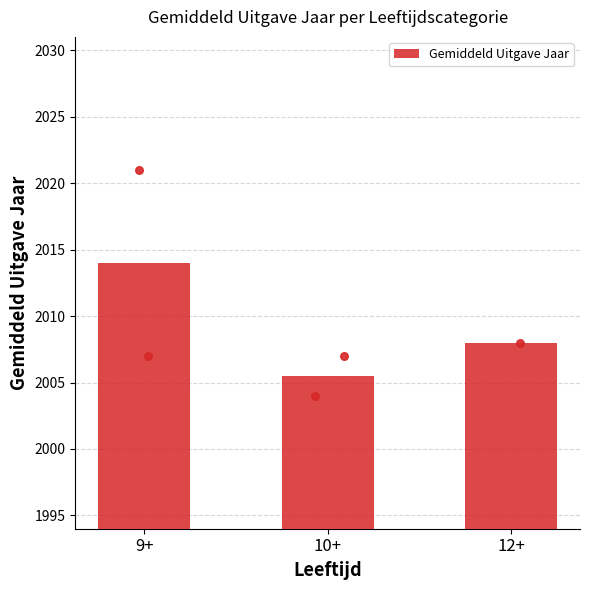

Approximately how many times larger is the value at 12+ compared to 10+?

1.0